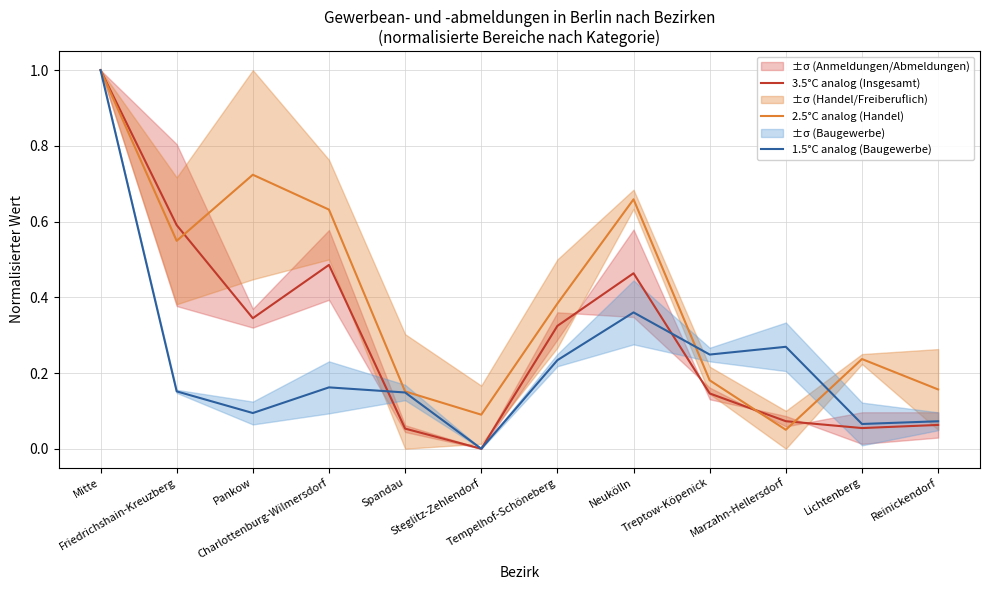

Reading left to right, transcribe all the data shown in this chart.

3.5°C analog (Insgesamt): Mitte=1.0	Friedrichshain-Kreuzberg=0.6	Pankow=0.3	Charlottenburg-Wilmersdorf=0.5	Spandau=0.1	Steglitz-Zehlendorf=0.0	Tempelhof-Schöneberg=0.3	Neukölln=0.5	Treptow-Köpenick=0.1	Marzahn-Hellersdorf=0.1	Lichtenberg=0.1	Reinickendorf=0.1
2.5°C analog (Handel): Mitte=1.0	Friedrichshain-Kreuzberg=0.5	Pankow=0.7	Charlottenburg-Wilmersdorf=0.6	Spandau=0.2	Steglitz-Zehlendorf=0.1	Tempelhof-Schöneberg=0.4	Neukölln=0.7	Treptow-Köpenick=0.2	Marzahn-Hellersdorf=0.1	Lichtenberg=0.2	Reinickendorf=0.2
1.5°C analog (Baugewerbe): Mitte=1.0	Friedrichshain-Kreuzberg=0.2	Pankow=0.1	Charlottenburg-Wilmersdorf=0.2	Spandau=0.1	Steglitz-Zehlendorf=0.0	Tempelhof-Schöneberg=0.2	Neukölln=0.4	Treptow-Köpenick=0.2	Marzahn-Hellersdorf=0.3	Lichtenberg=0.1	Reinickendorf=0.1